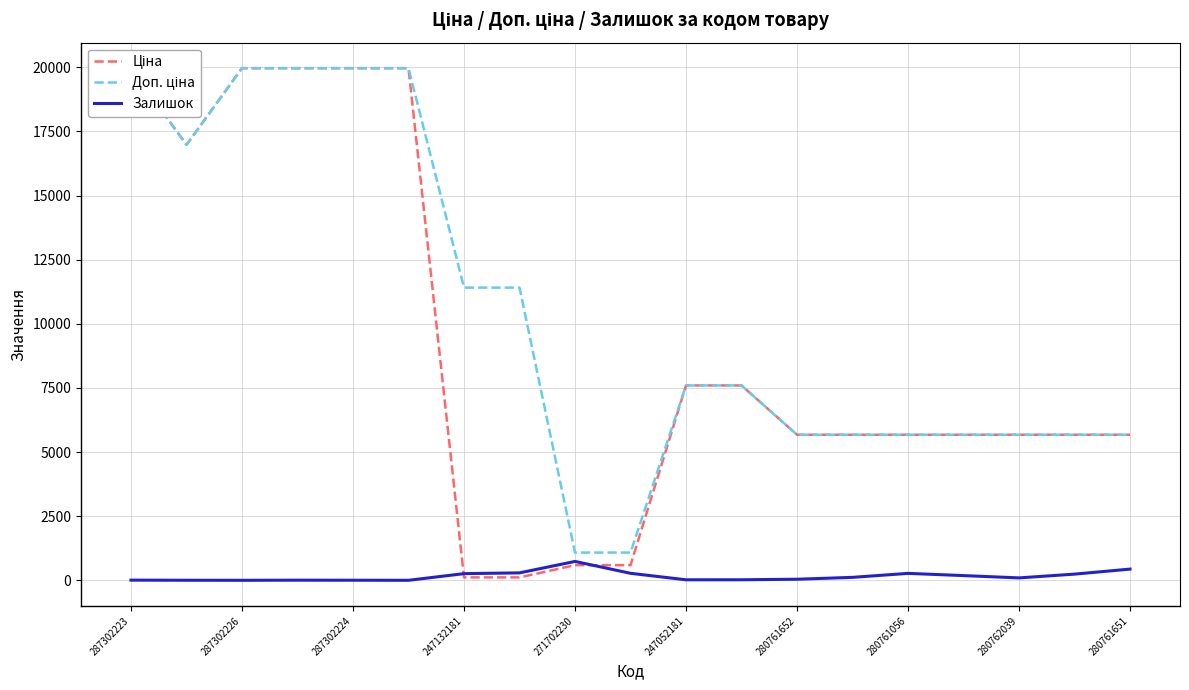

True or false: Залишок has a value of 260 at 247132181.

True